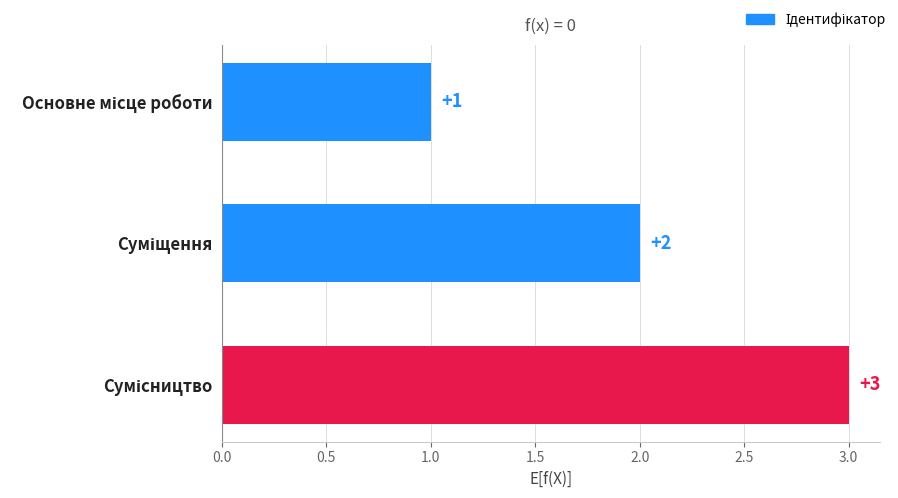

What is the value of the 3rd bar from the top?

3